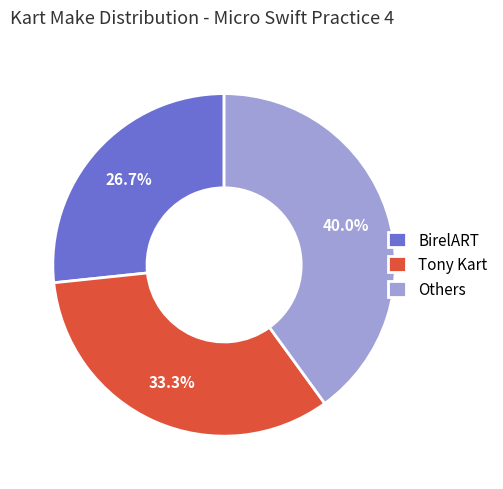

Does any single category account for the majority?

No